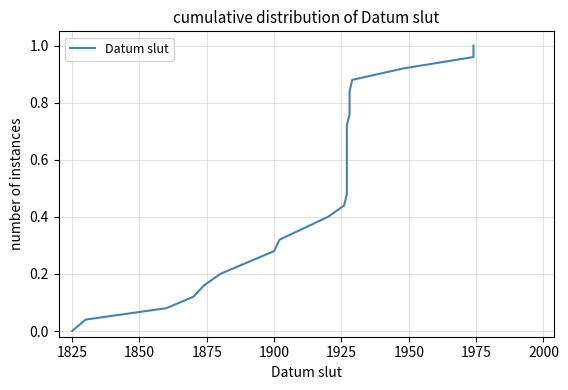

Reading left to right, extract all data points from this chart.

0.0	0.0	0.1	0.1	0.2	0.2	0.2	0.3	0.3	0.4	0.4	0.4	0.5	0.5	0.6	0.6	0.6	0.7	0.7	0.8	0.8	0.8	0.9	0.9	1.0	1.0